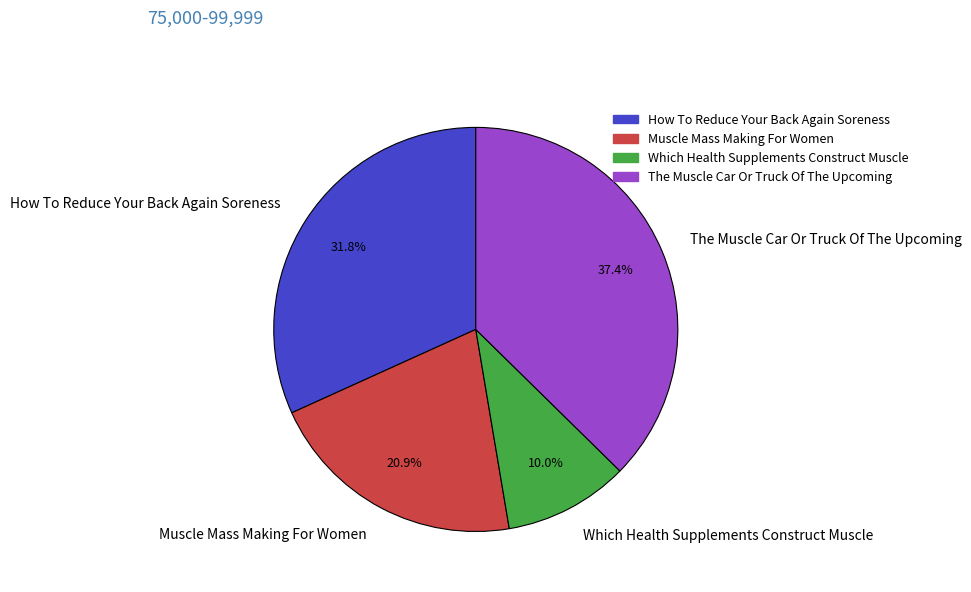

Does any single category account for the majority?

No